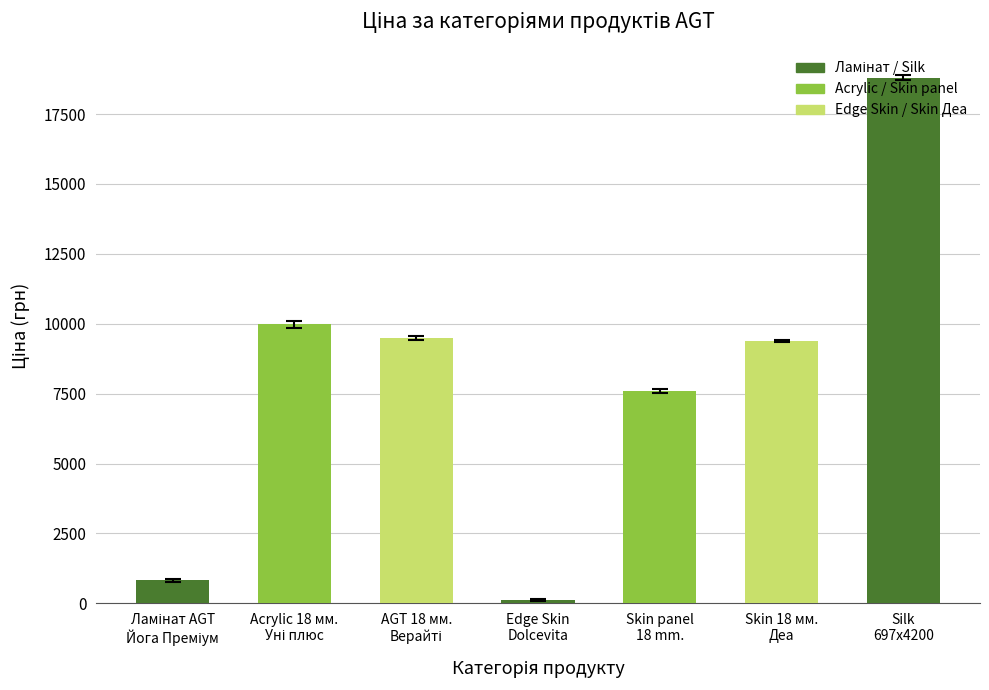

What is the average value?

8023.6